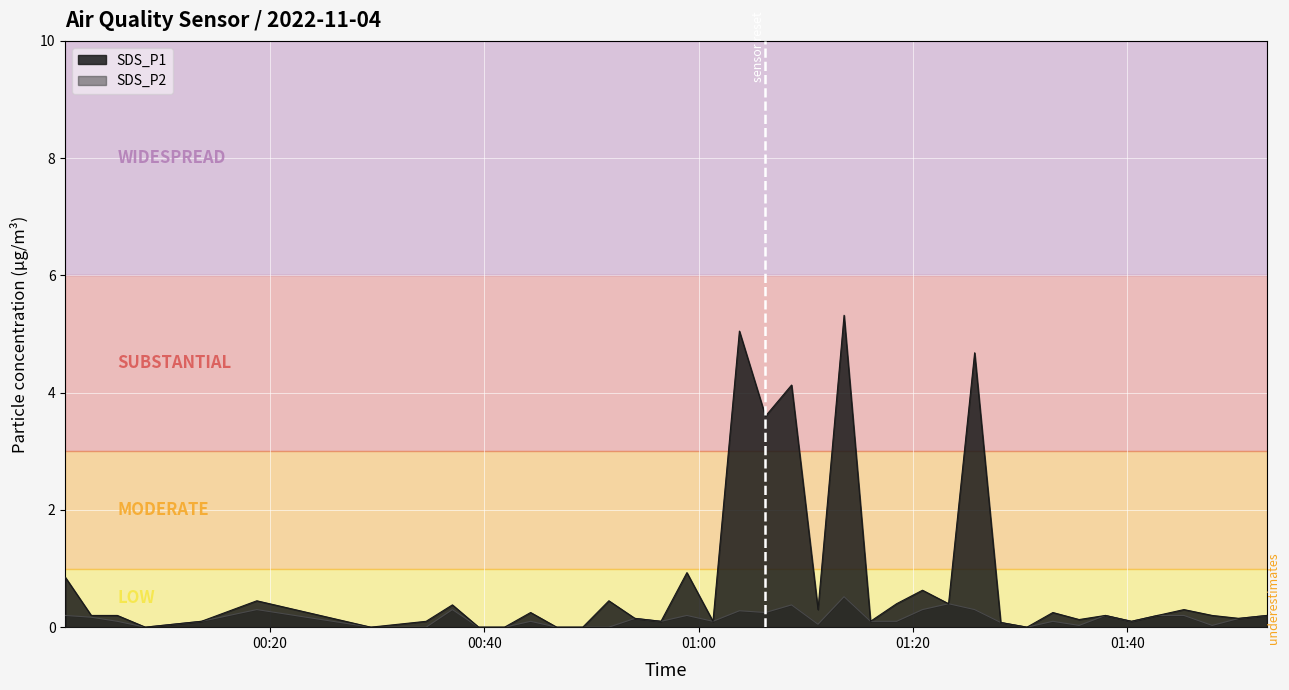

Rank the series by their average value, from lowest to highest.

SDS_P2, SDS_P1